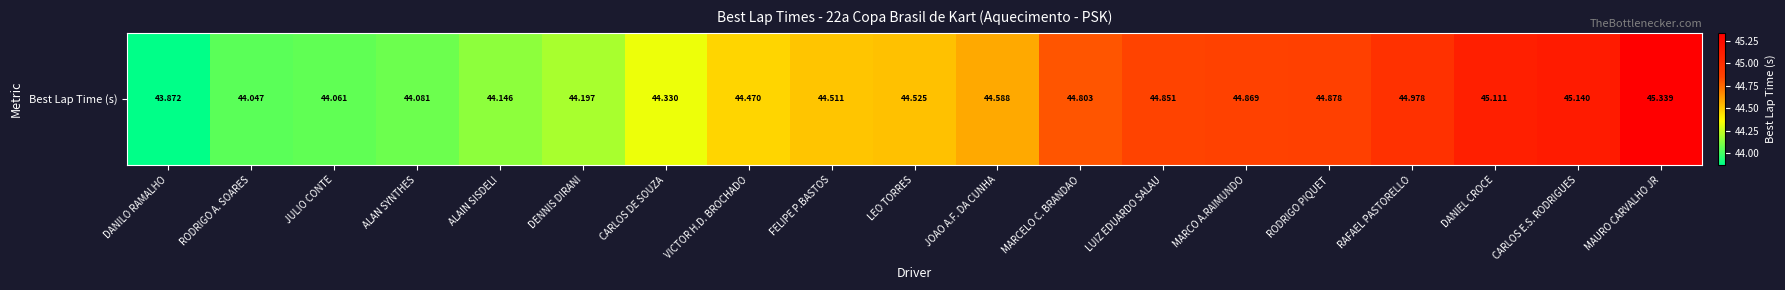

What is the difference between the second highest and second lowest values?

1.1